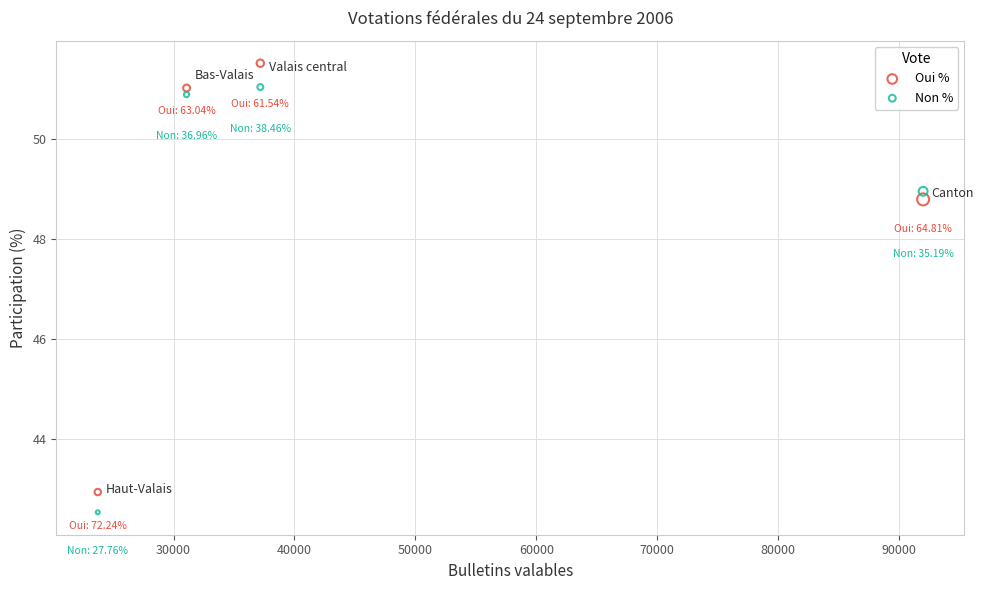

What is the X range (max minus min) for the scatter plot?

68255.0